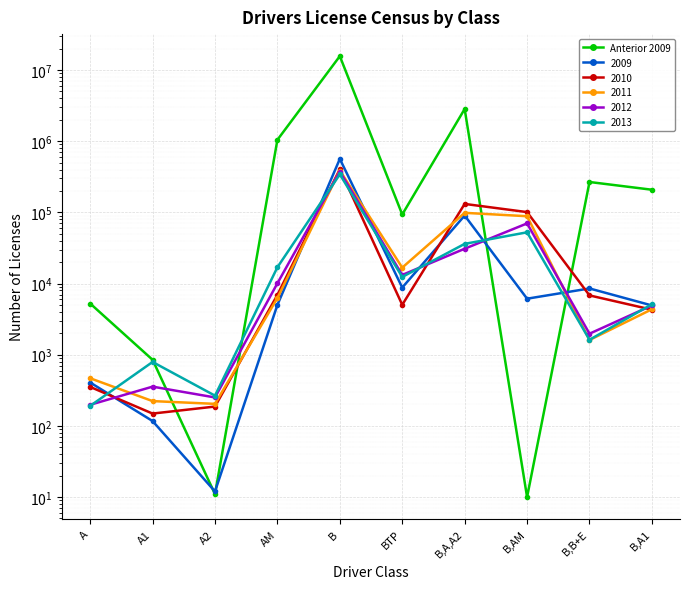

At which label does the data first exceed 208000?

AM